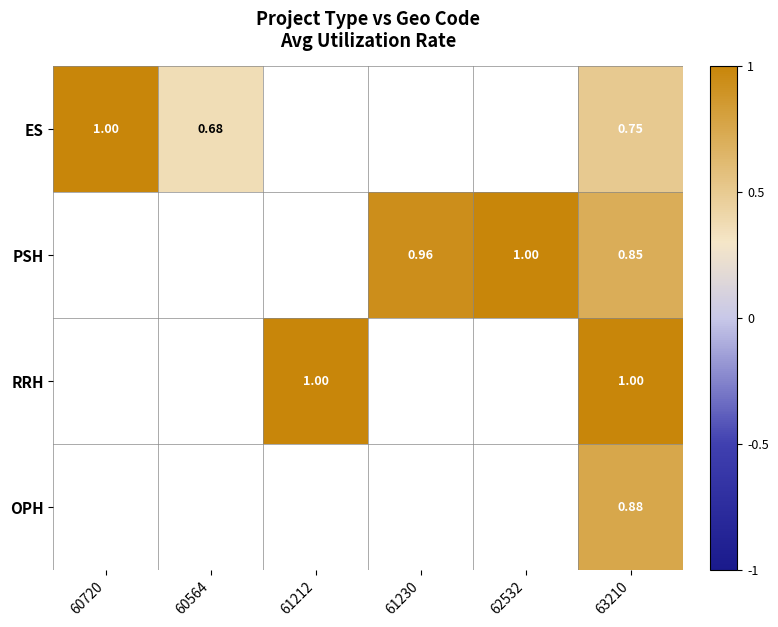

Is the value of PSH at 61230 greater than the value of RRH at 61212?

No